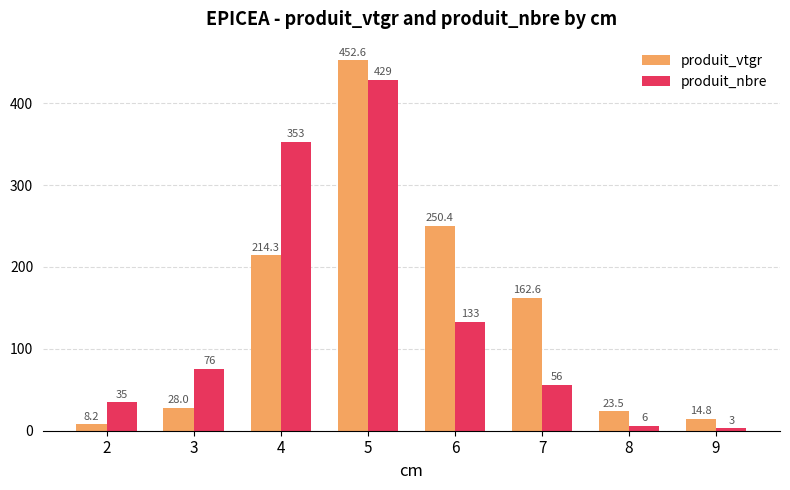

What is the sum of all produit_vtgr values?

1154.4